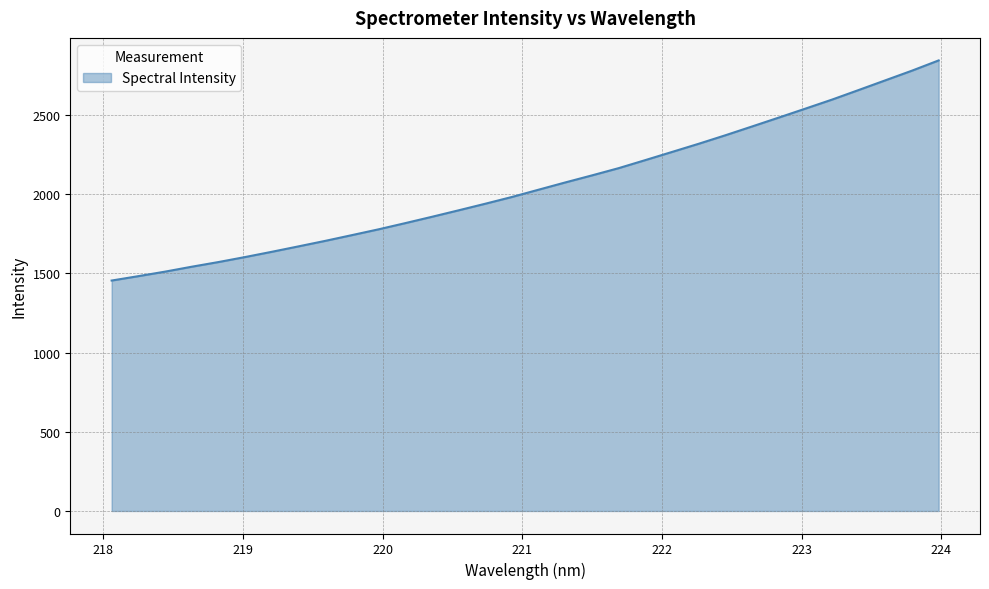

True or false: the data has more than 0 interior local peaks.

False